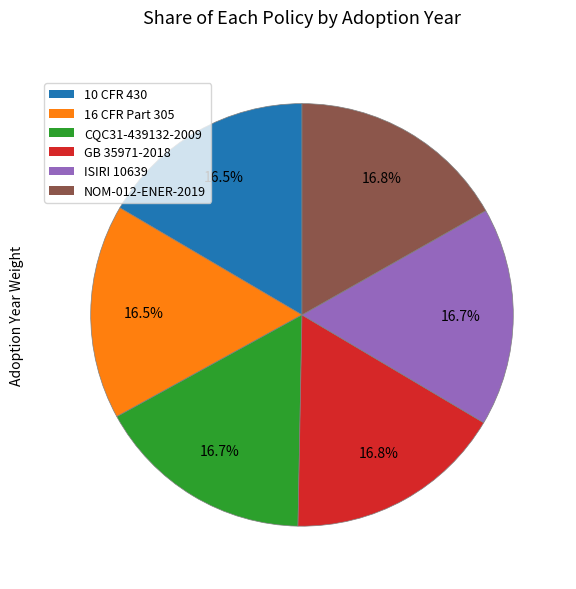

What is the ratio of the value at NOM-012-ENER-2019 to the value at ISIRI 10639?

1.0